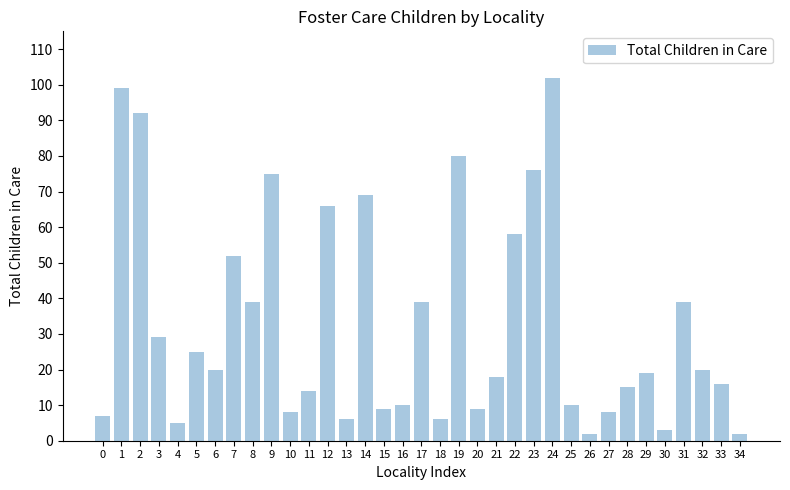

Reading left to right, what are all the values shown in this chart?

0=7	1=99	2=92	3=29	4=5	5=25	6=20	7=52	8=39	9=75	10=8	11=14	12=66	13=6	14=69	15=9	16=10	17=39	18=6	19=80	20=9	21=18	22=58	23=76	24=102	25=10	26=2	27=8	28=15	29=19	30=3	31=39	32=20	33=16	34=2